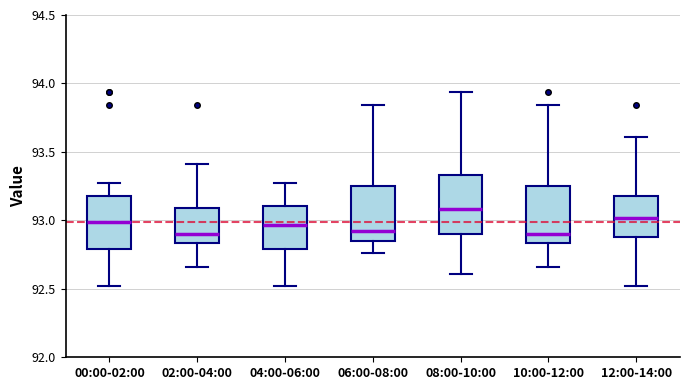

Where does the lower whisker of the box for 06:00-08:00 end on the y-axis? The values are not printed on the chart, so give them approximately, as read against the axis.

92.75